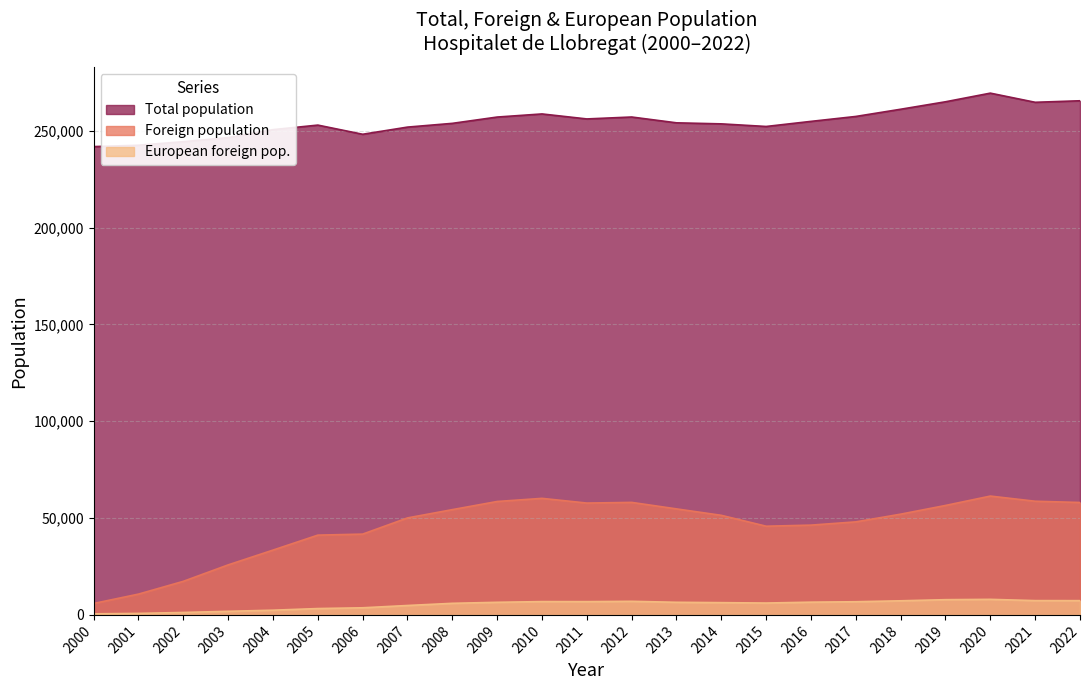

How many lines are shown in the chart?

3